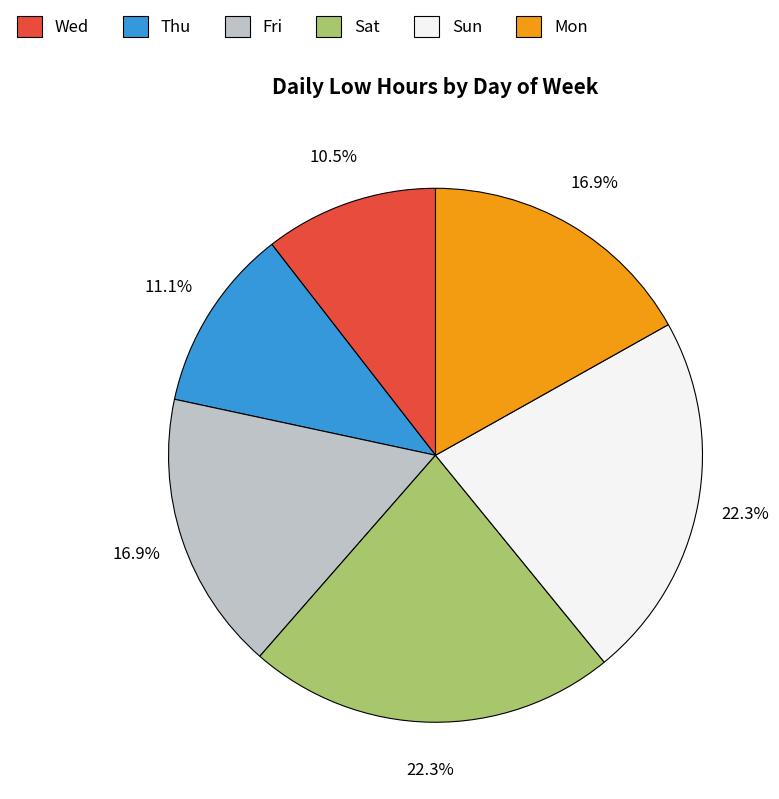

What is the ratio of the value at Sat to the value at Mon?

1.3